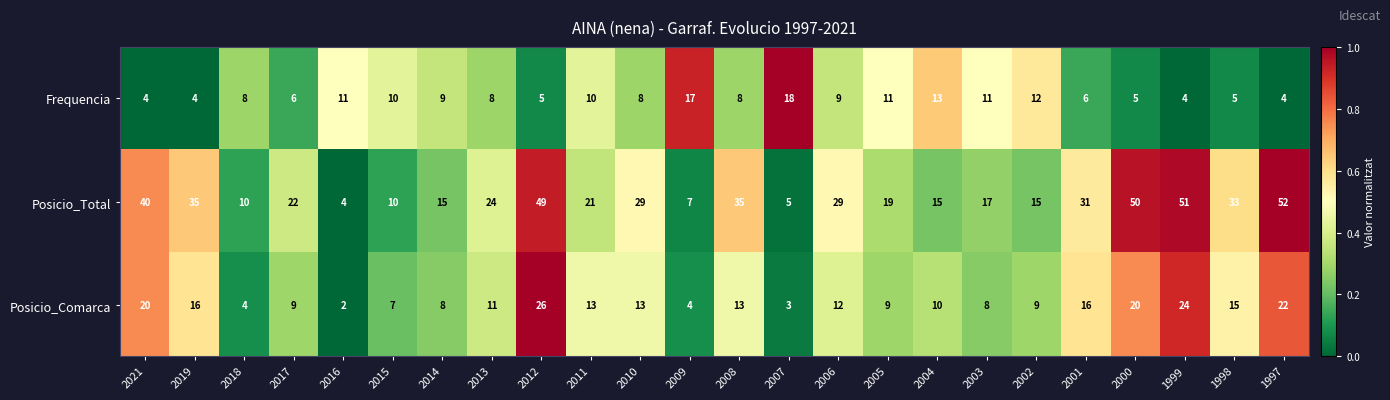

Which series has the largest range (max minus min)?

Posicio_Total